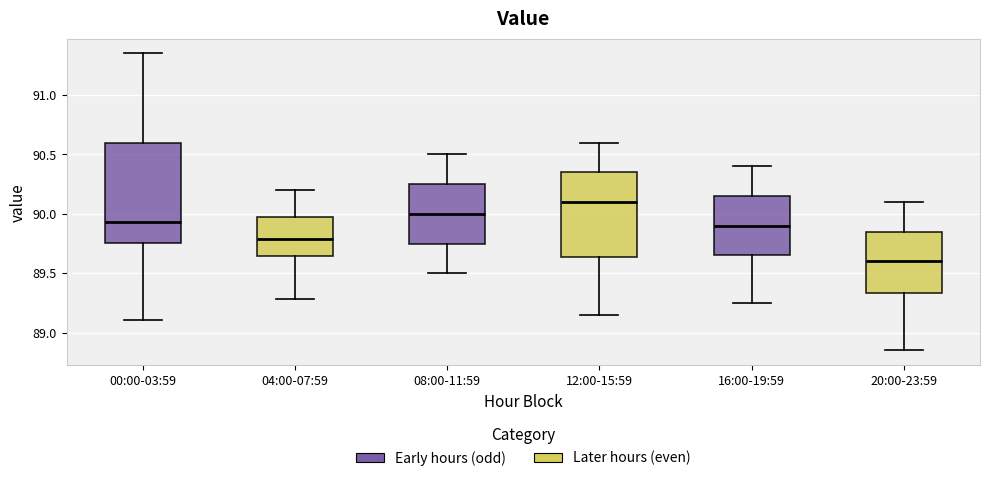

Reading left to right, transcribe this box plot: for each box, give where its median line is, the range the box spans, and where its two whiskers end, as read against the y-axis. The values are not printed on the chart, so give them approximately, as read against the axis.

00:00-03:59: median 89.95, box 89.75 to 90.60, whiskers 89.10 to 91.35
04:00-07:59: median 89.80, box 89.65 to 89.95, whiskers 89.30 to 90.20
08:00-11:59: median 90.00, box 89.75 to 90.25, whiskers 89.50 to 90.50
12:00-15:59: median 90.10, box 89.65 to 90.35, whiskers 89.15 to 90.60
16:00-19:59: median 89.90, box 89.65 to 90.15, whiskers 89.25 to 90.40
20:00-23:59: median 89.60, box 89.35 to 89.85, whiskers 88.85 to 90.10